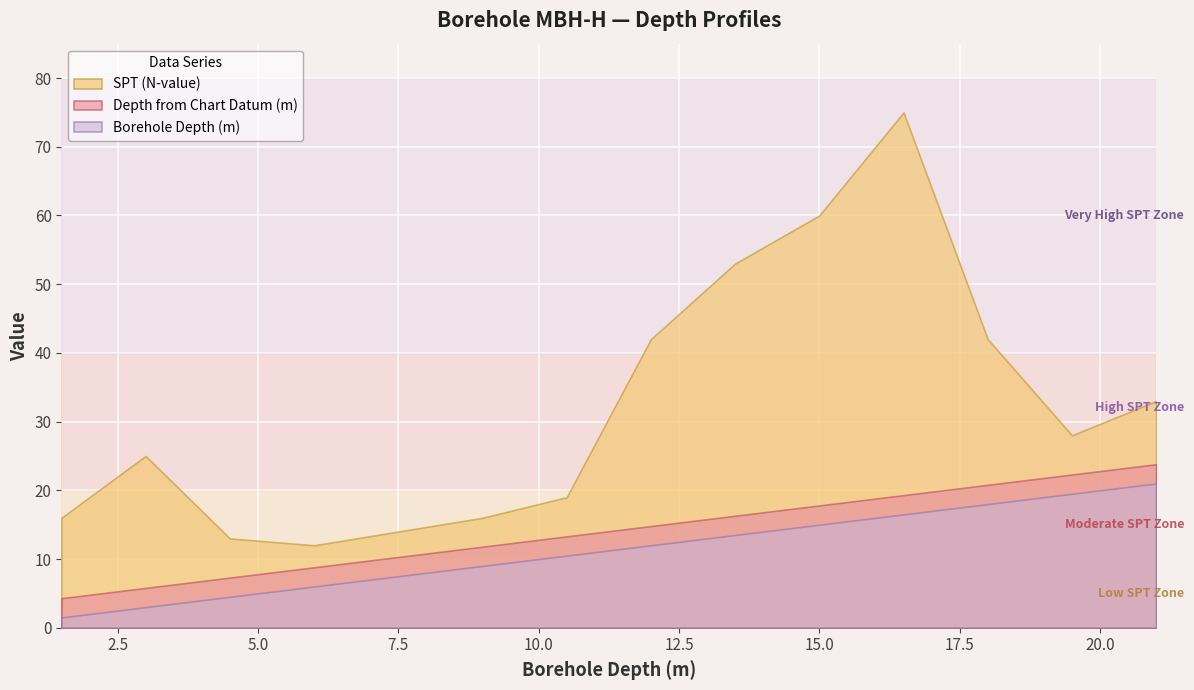

Which series has the largest range (max minus min)?

SPT (N-value)